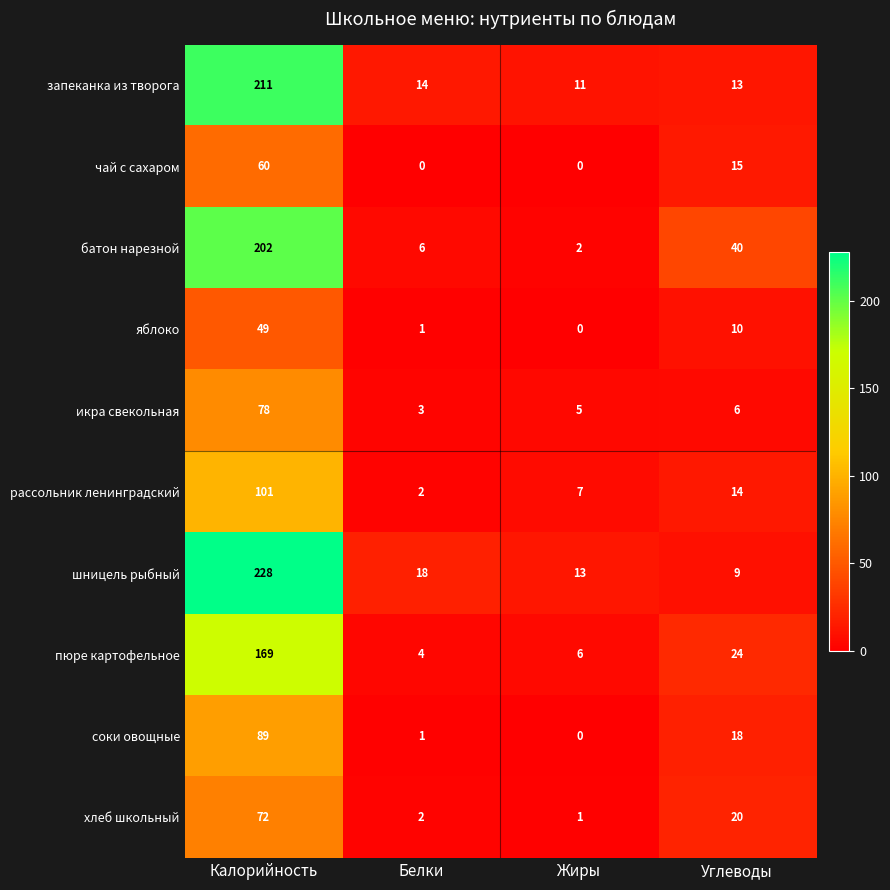

Where does the хлеб школьный series first go above 20?

Калорийность